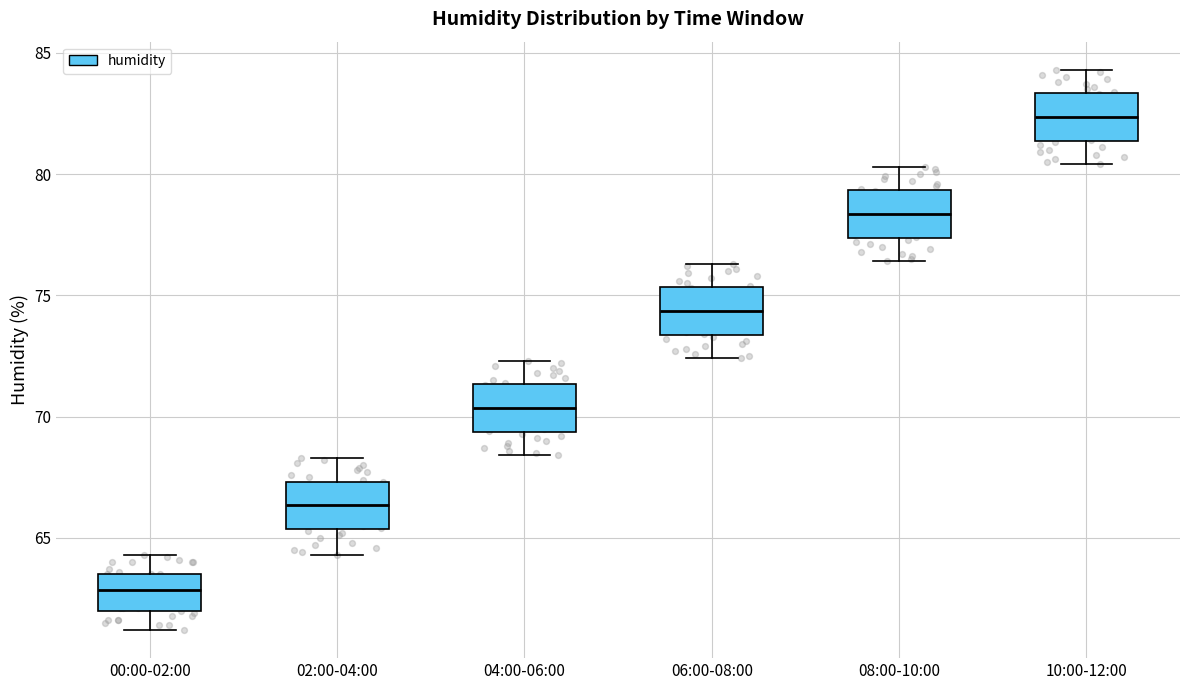

Reading left to right, transcribe this box plot: for each box, give where its median line is, the range the box spans, and where its two whiskers end, as read against the y-axis. The values are not printed on the chart, so give them approximately, as read against the axis.

00:00-02:00: median 63.0, box 62.0 to 63.5, whiskers 61.0 to 64.5
02:00-04:00: median 66.5, box 65.5 to 67.5, whiskers 64.5 to 68.5
04:00-06:00: median 70.5, box 69.5 to 71.5, whiskers 68.5 to 72.5
06:00-08:00: median 74.5, box 73.5 to 75.5, whiskers 72.5 to 76.5
08:00-10:00: median 78.5, box 77.5 to 79.5, whiskers 76.5 to 80.5
10:00-12:00: median 82.5, box 81.5 to 83.5, whiskers 80.5 to 84.5